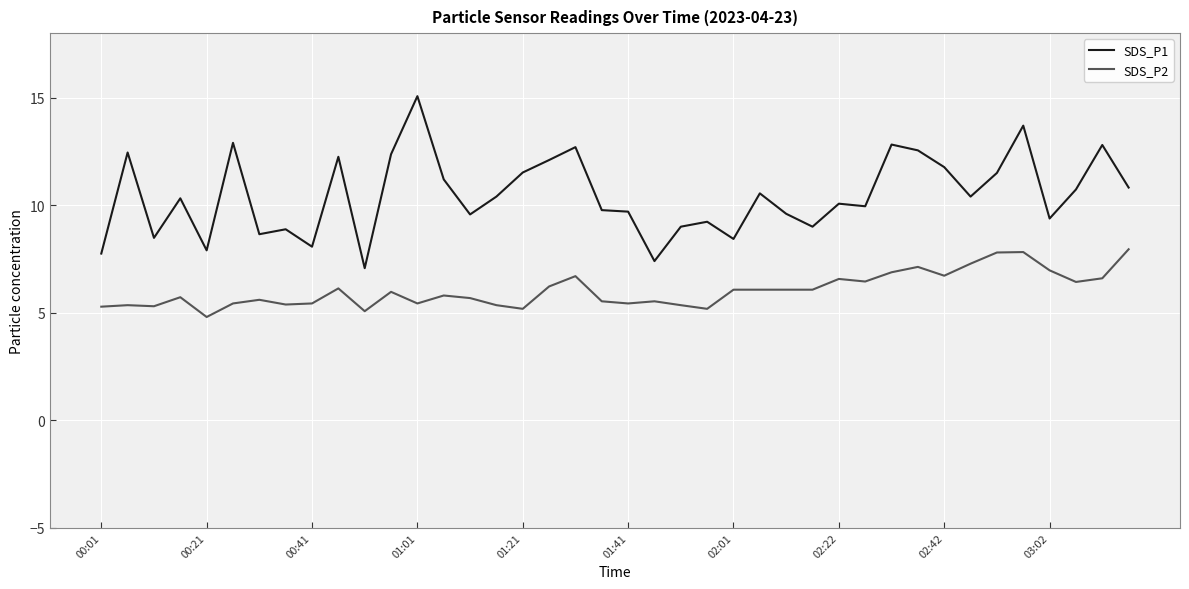

True or false: SDS_P2 and SDS_P1 intersect in this chart.

False